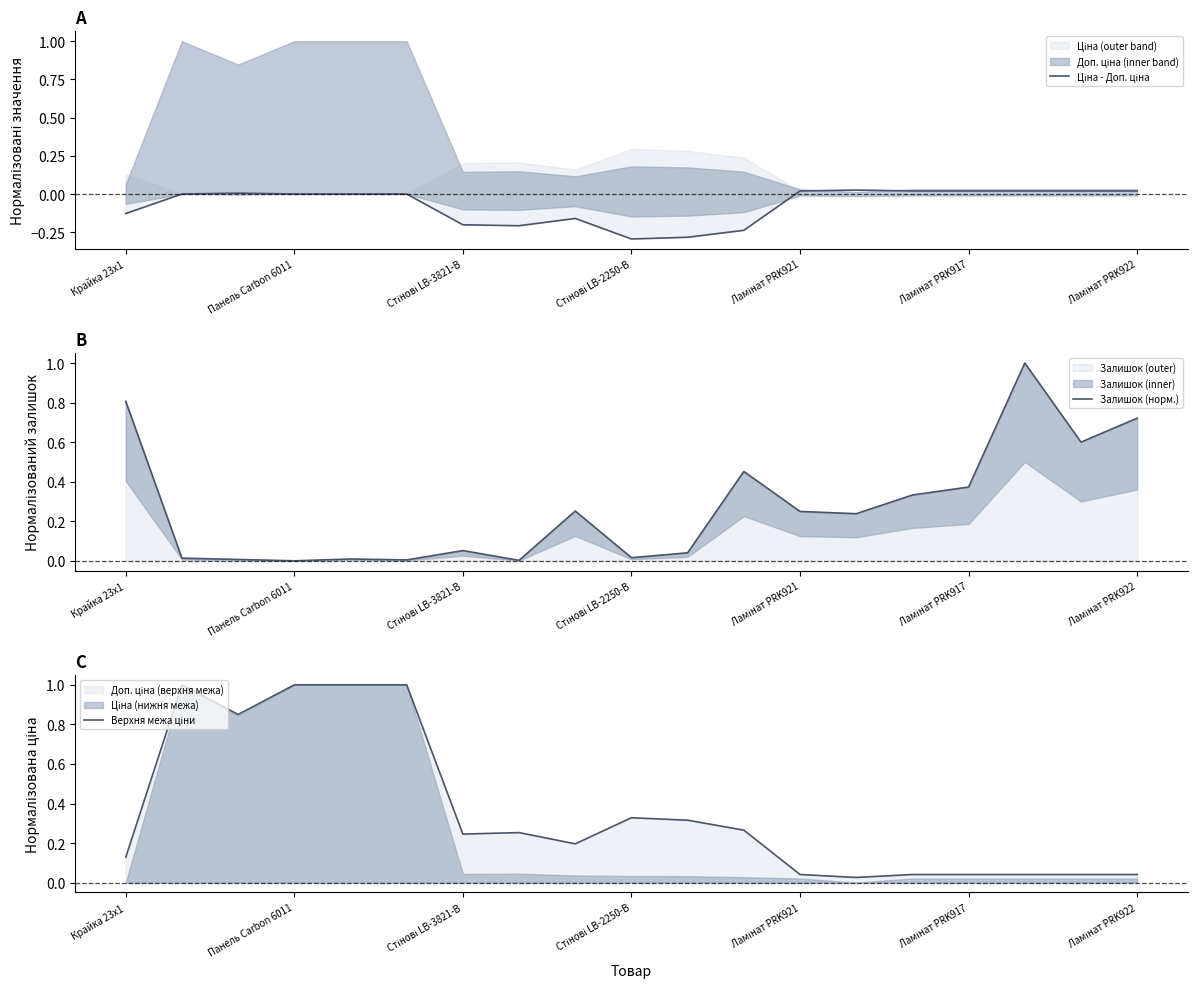

Rank the series at Ламінат PRK917 from highest to lowest value.

Залишок (норм.), Верхня межа ціни, Ціна - Доп. ціна